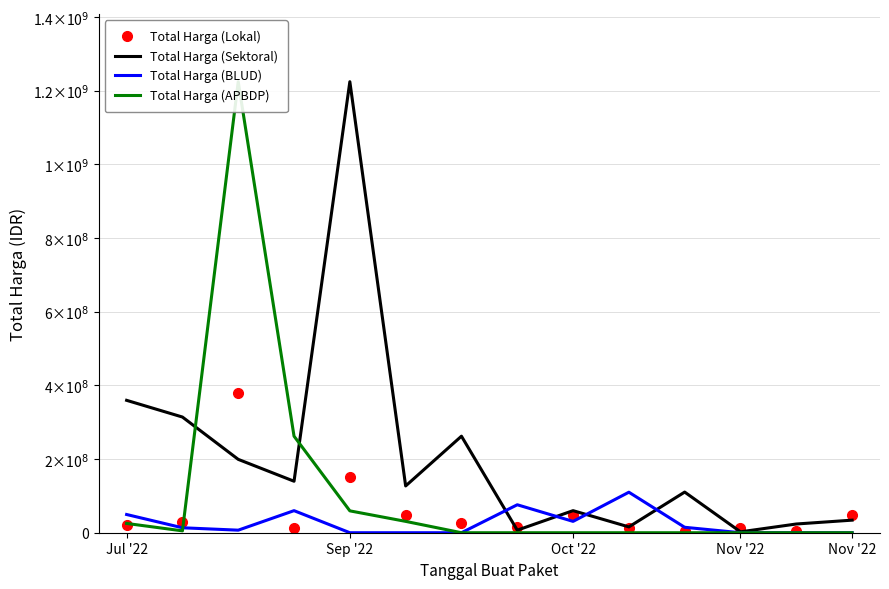

True or false: Total Harga (Lokal) and Total Harga (APBDP) intersect in this chart.

True